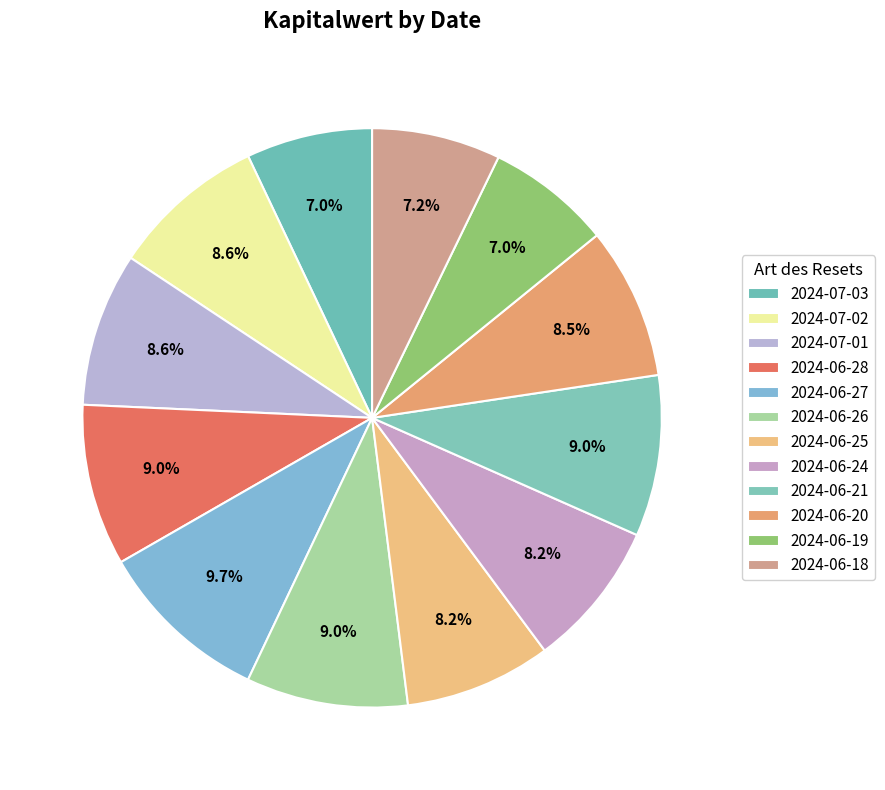

Is there a majority slice in this chart?

No